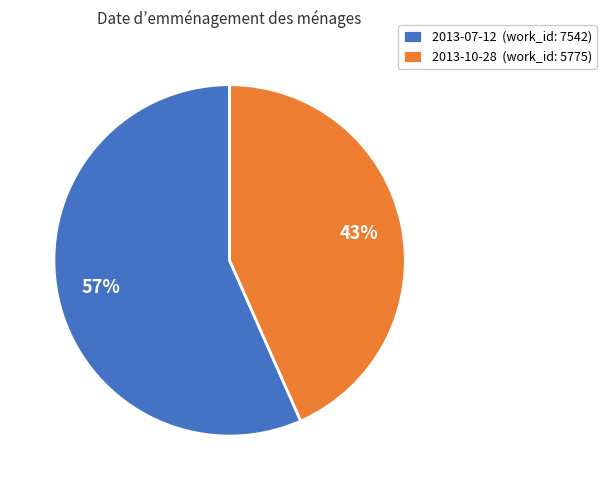

The 2013-07-12 slice represents 65% of the pie. True or false?

False